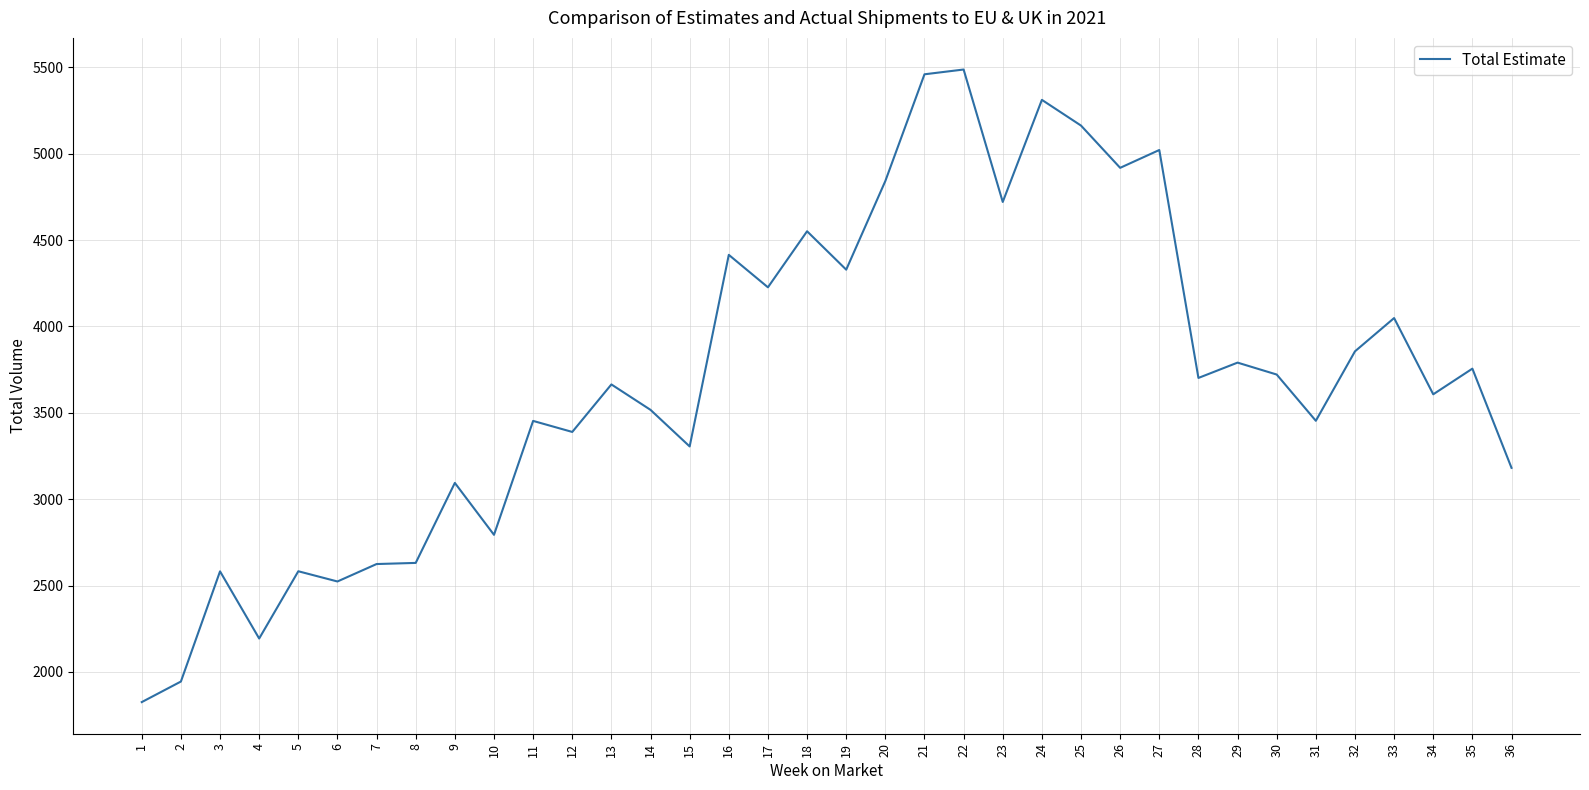

The value at 23 is 6941.1. True or false?

False